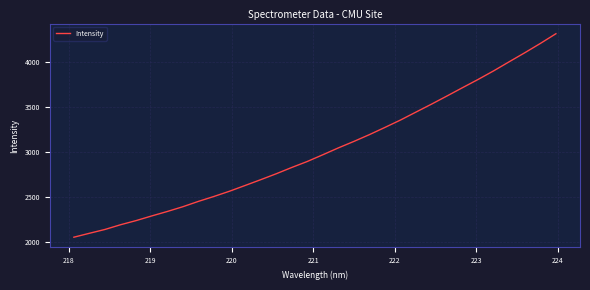

Does the chart display data point markers on the line(s)?

No